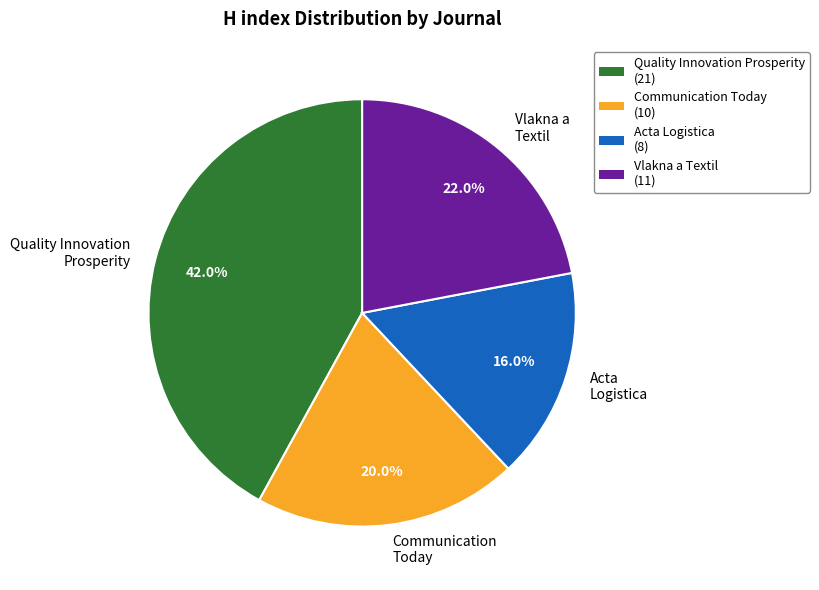

Which slice is the largest?

Quality Innovation Prosperity